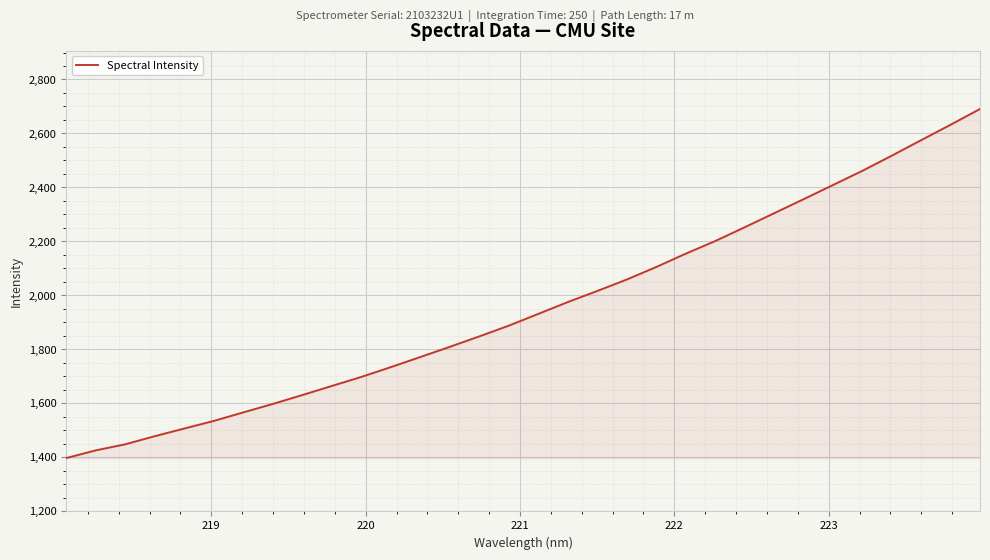

What is the minimum value shown in the chart?

1397.6